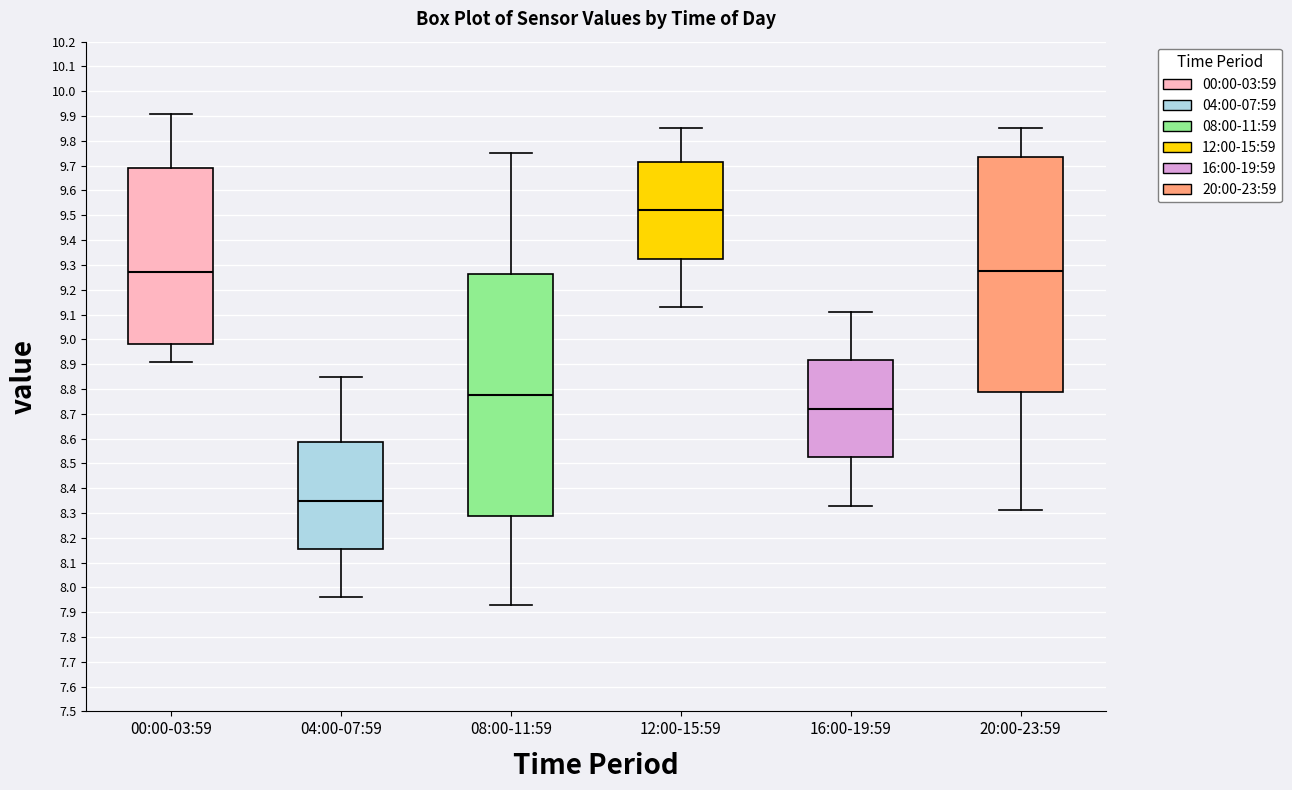

Where does the median line of the box for 20:00-23:59 sit on the y-axis? The values are not printed on the chart, so give them approximately, as read against the axis.

9.28